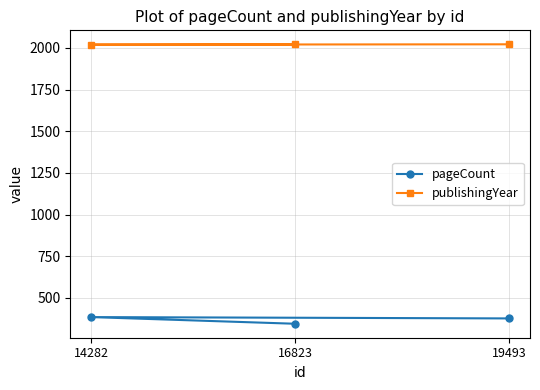

At which category is the sum across all series the highest?

14282